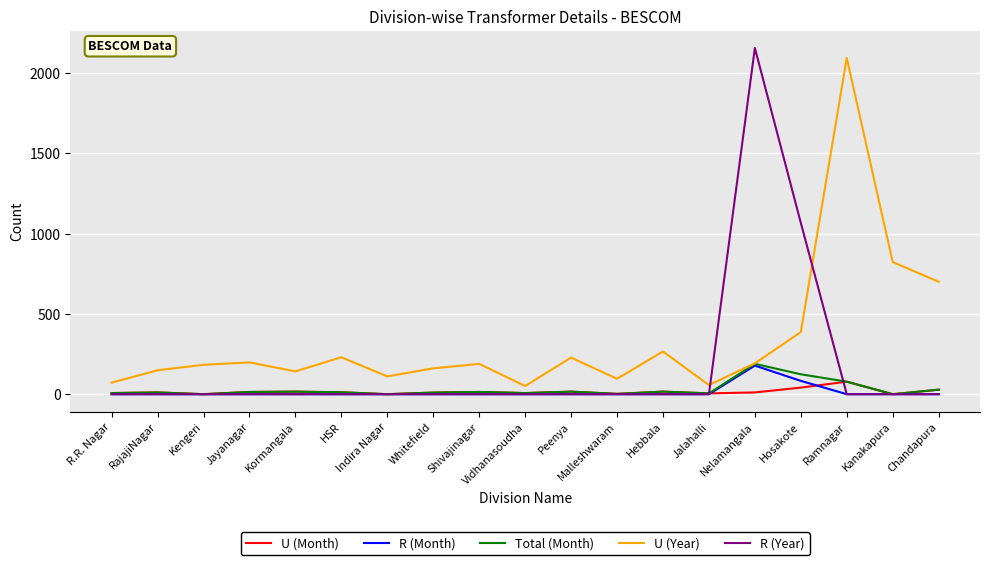

Which series has the widest spread of values?

R (Year)